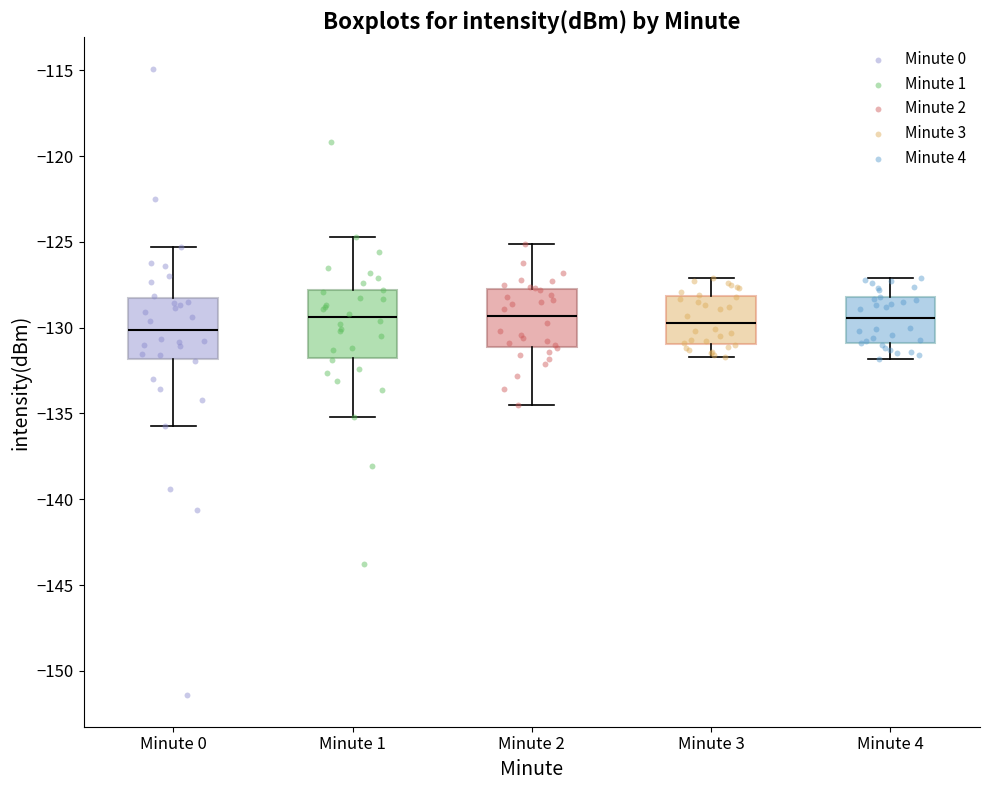

Where is the lower edge of the box for Minute 2 on the y-axis? The values are not printed on the chart, so give them approximately, as read against the axis.

-131.0